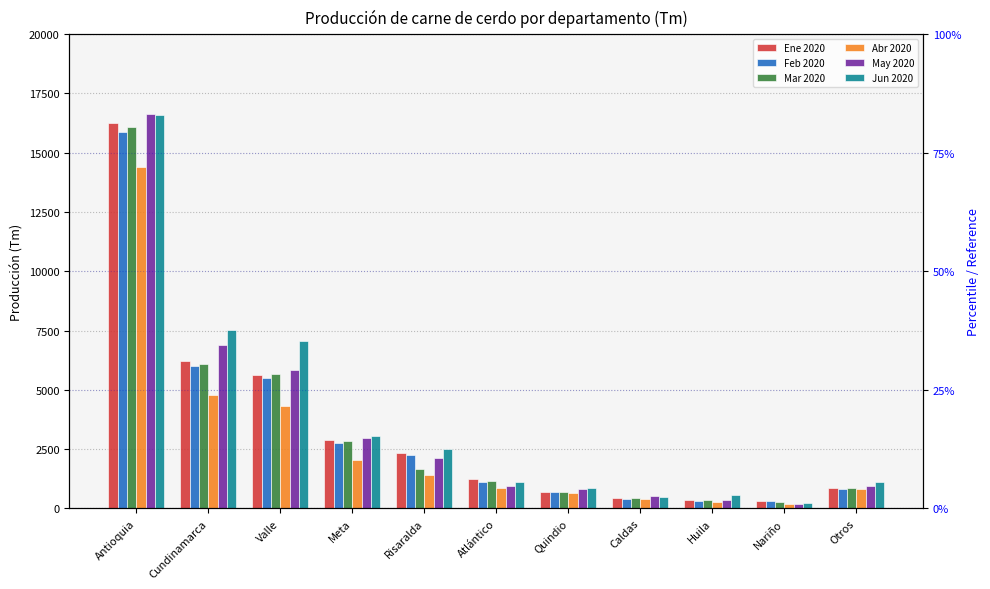

What is the difference between the Mar 2020 values at Nariño and Atlántico?

884.3